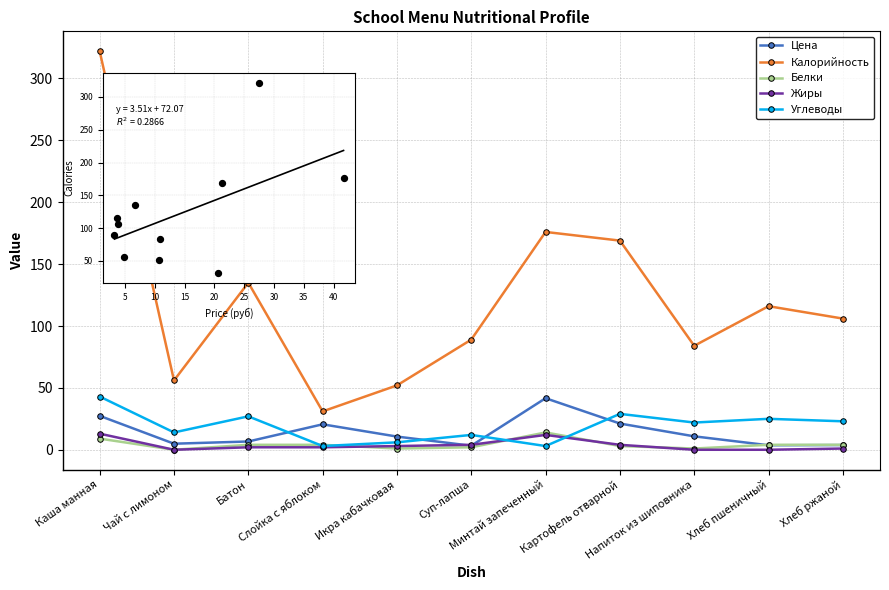

Which series contains the lowest Y value?

Белки